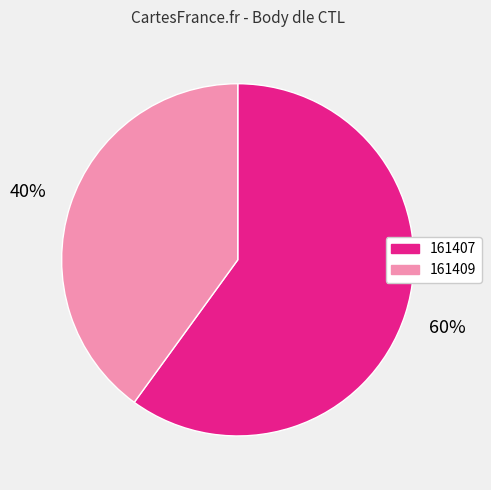

The 161407 slice represents 60% of the pie. True or false?

True